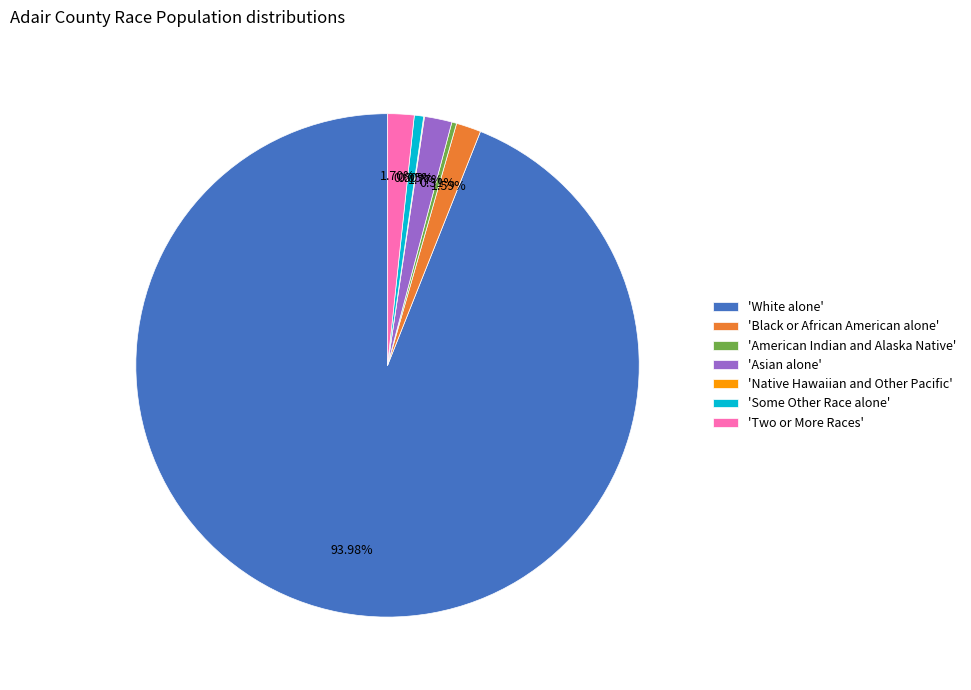

Is there any slice that represents more than half of the pie?

Yes